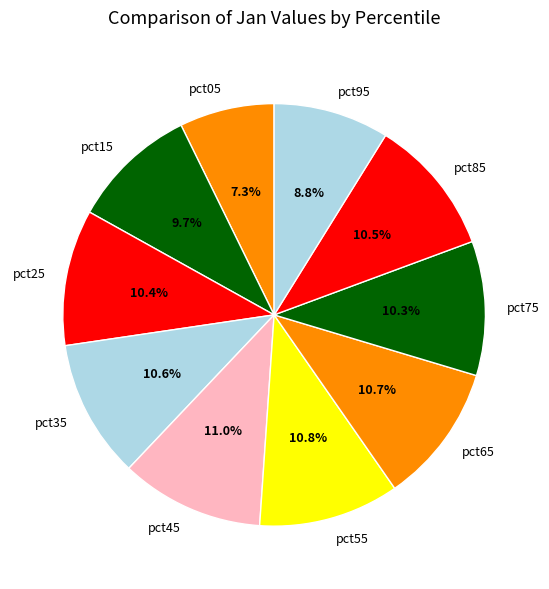

Which category has the smallest portion of the pie?

pct05